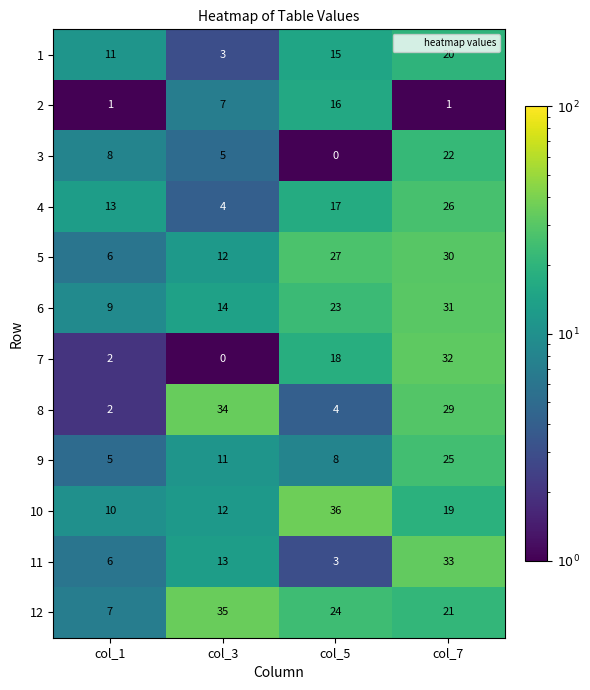

What is the spread (max minus min) of values at col_5?

36